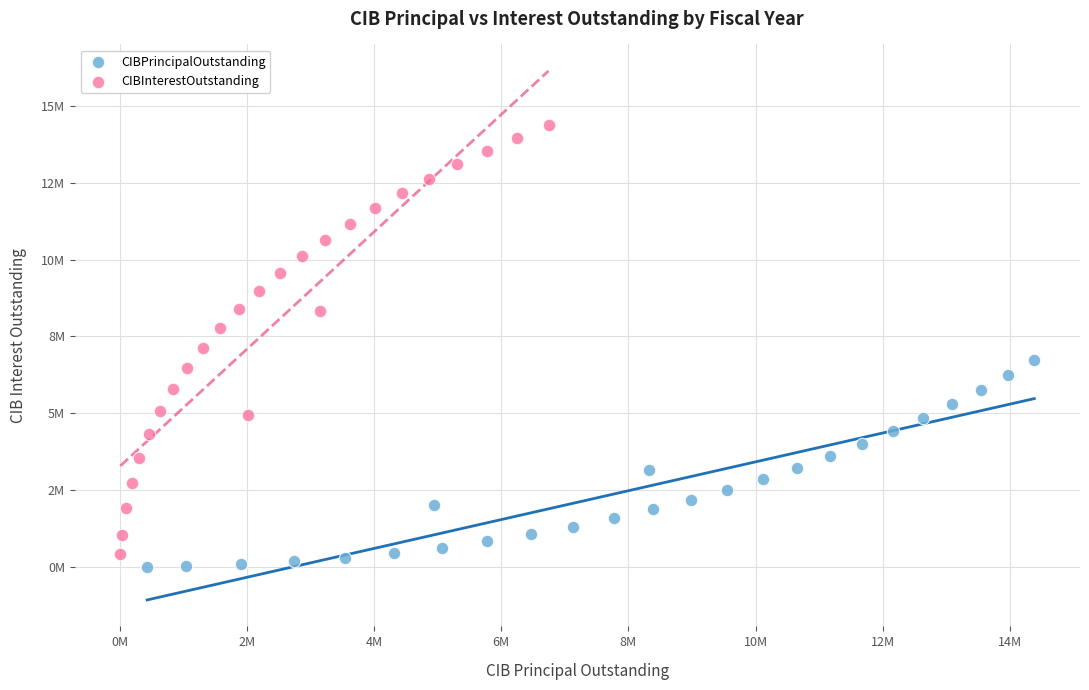

What are all the series names shown in the legend?

CIBPrincipalOutstanding, CIBInterestOutstanding